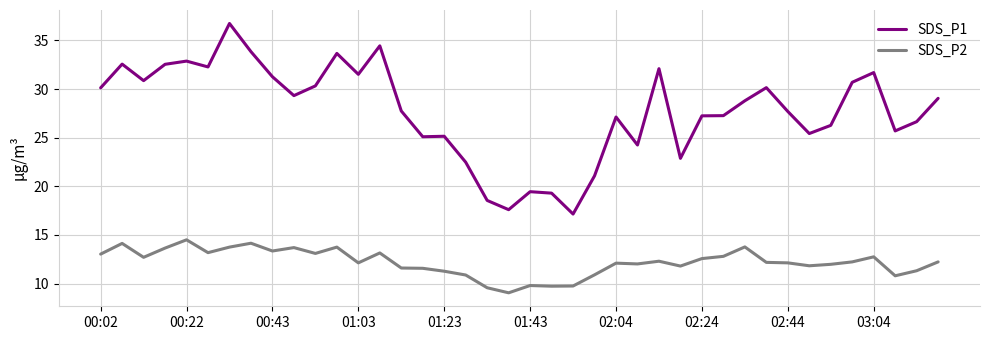

Which series has the largest range (max minus min)?

SDS_P1